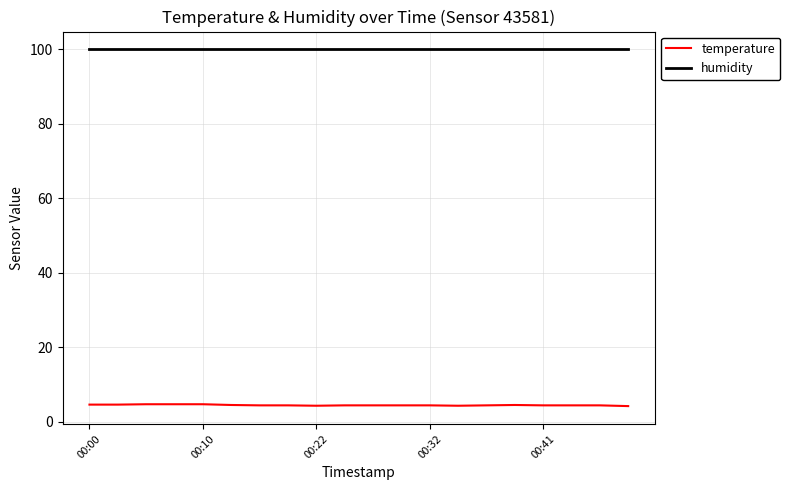

What is the smallest value displayed?

4.2